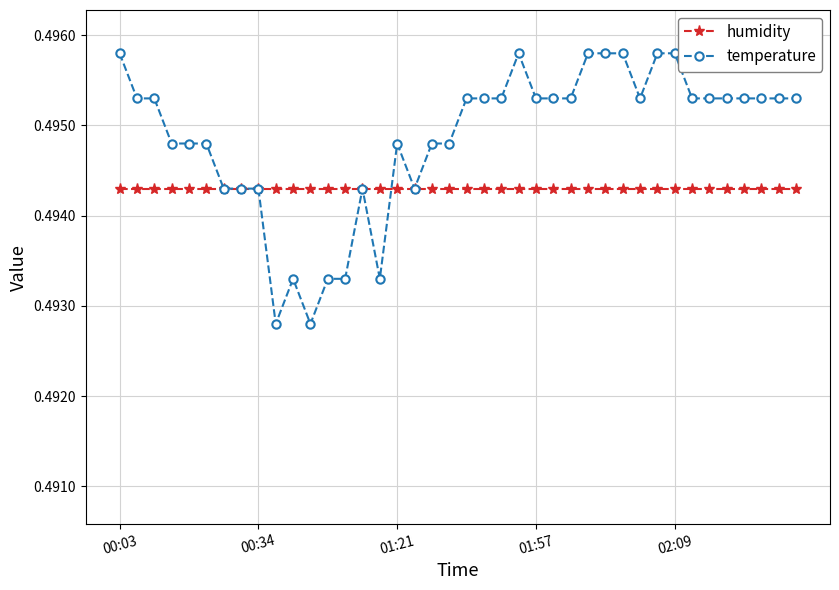

Which series has the largest total across all categories?

temperature